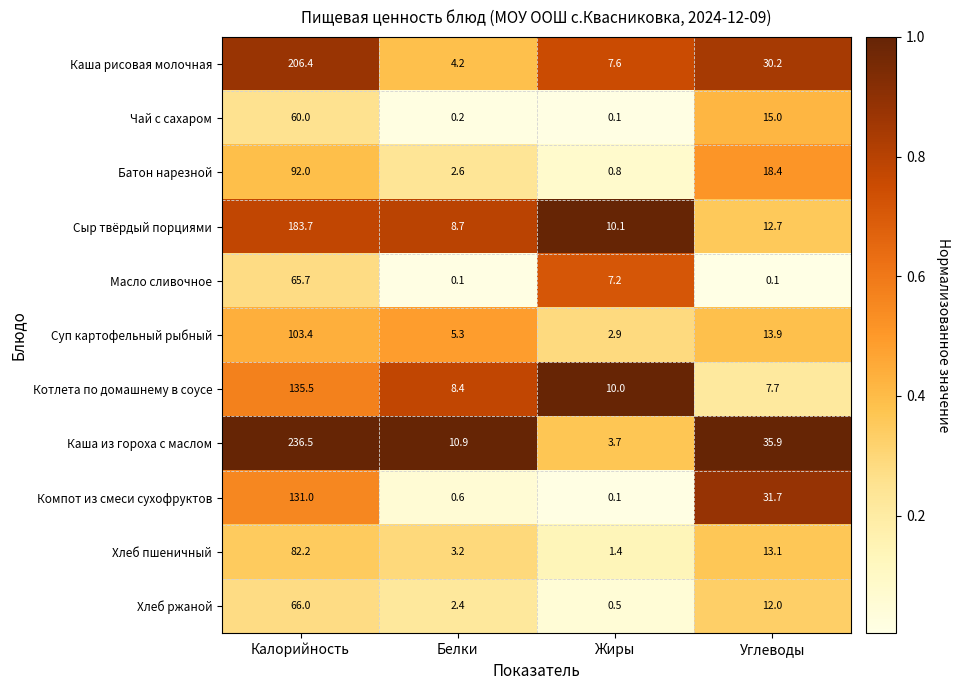

The value of Каша рисовая молочная at Калорийность is 206.4. True or false?

True